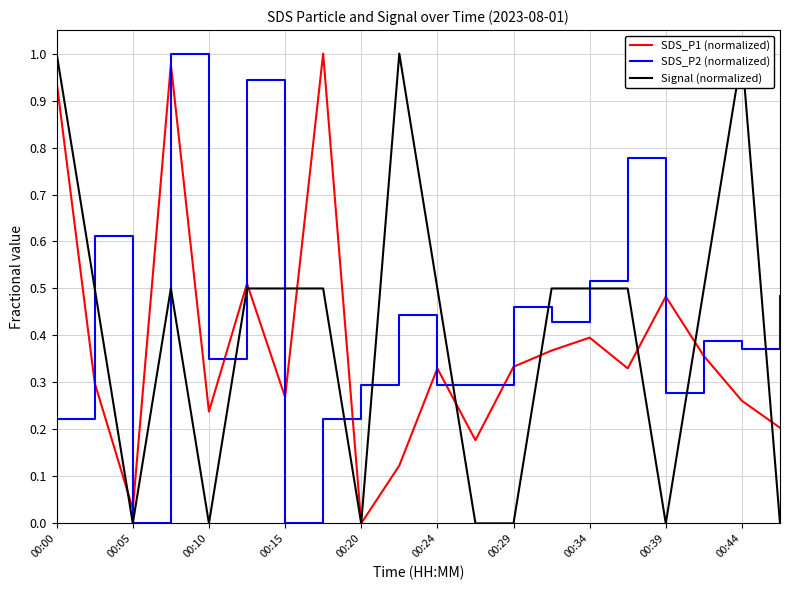

How many lines are shown in the chart?

3